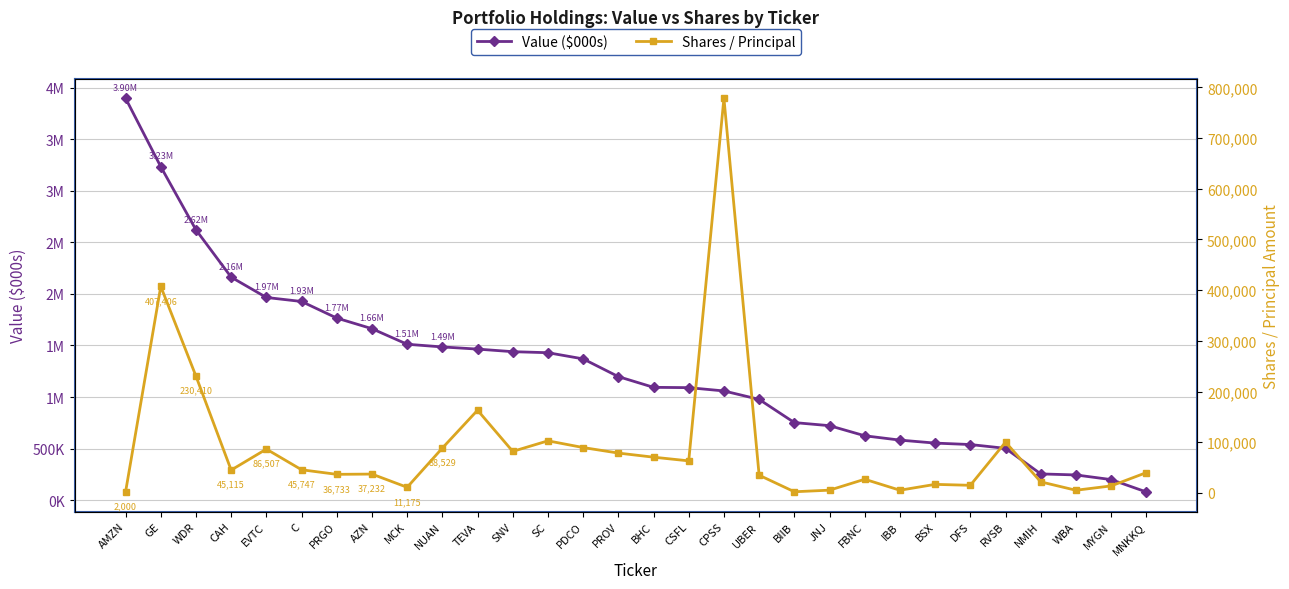

Between SC and DFS, which series saw the biggest shift?

Value ($000s)